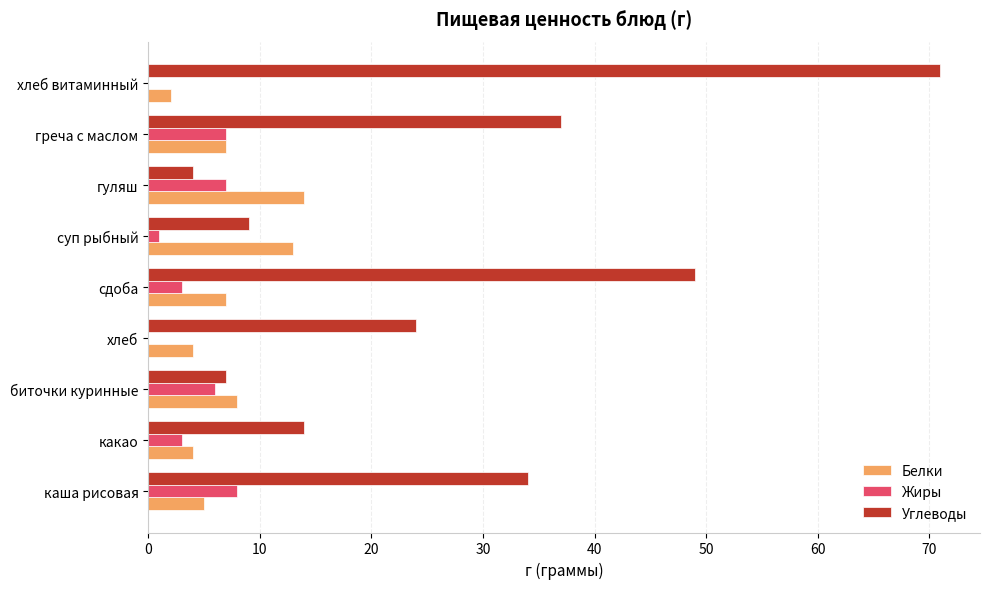

Which label corresponds to the largest value in the chart?

хлеб витаминный